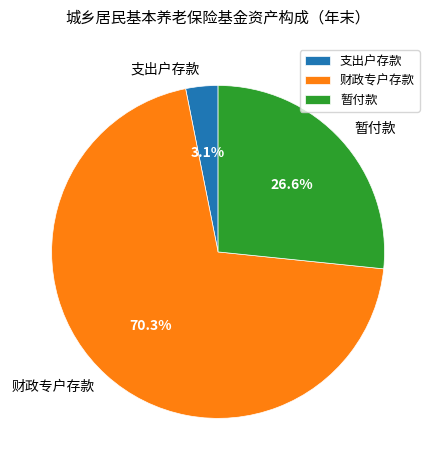

Which has a higher value, 支出户存款 or 暂付款?

暂付款